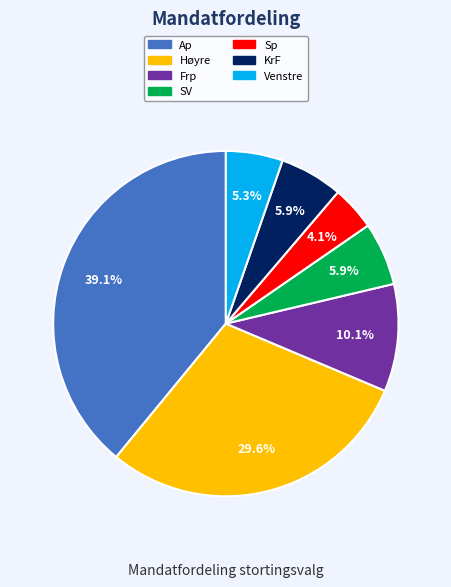

What percentage is the KrF slice, to the nearest percent?

6%